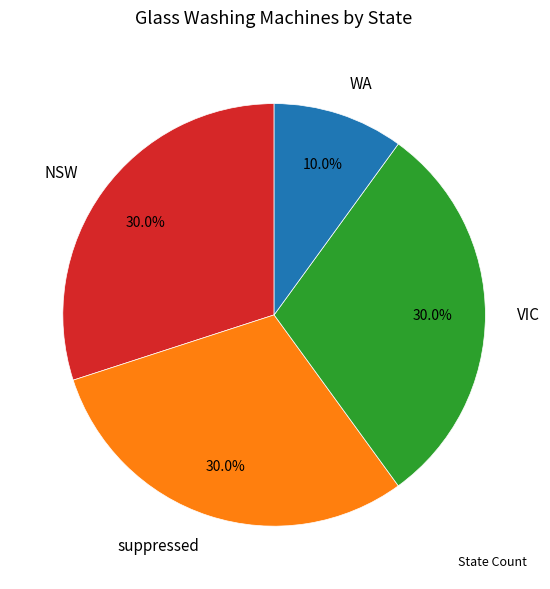

What is the smallest slice in the pie chart?

WA